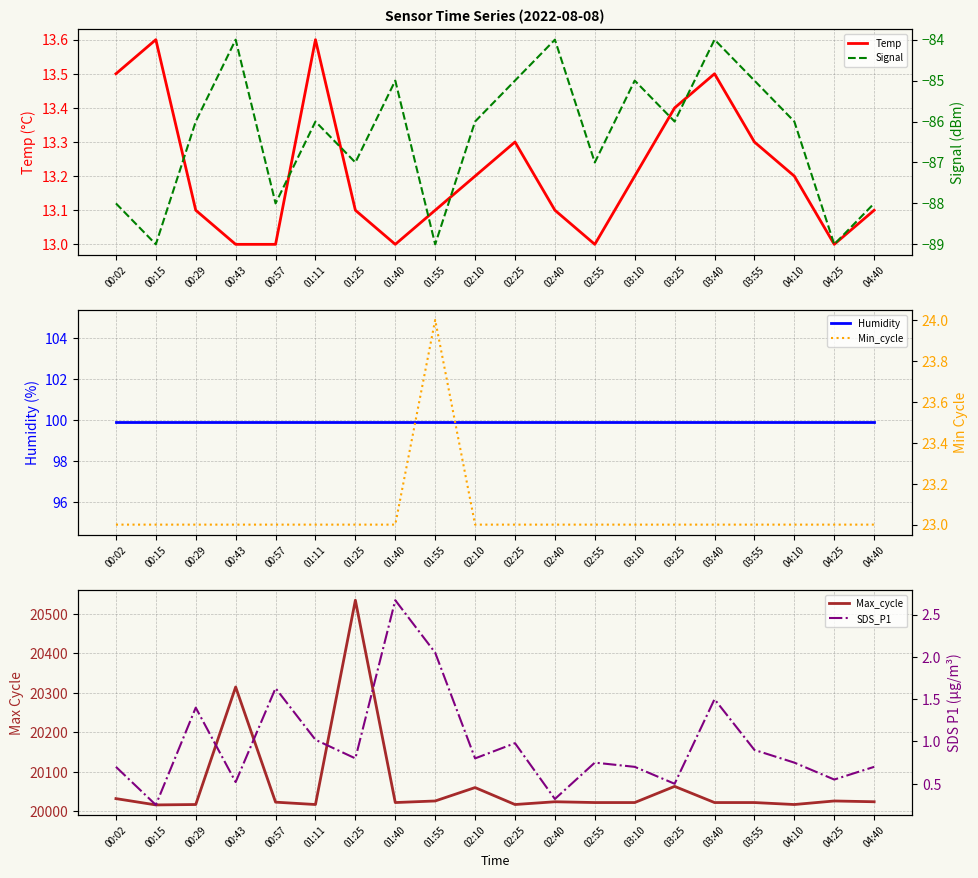

Which series changed the most between 00:15 and 02:55?

Max_cycle